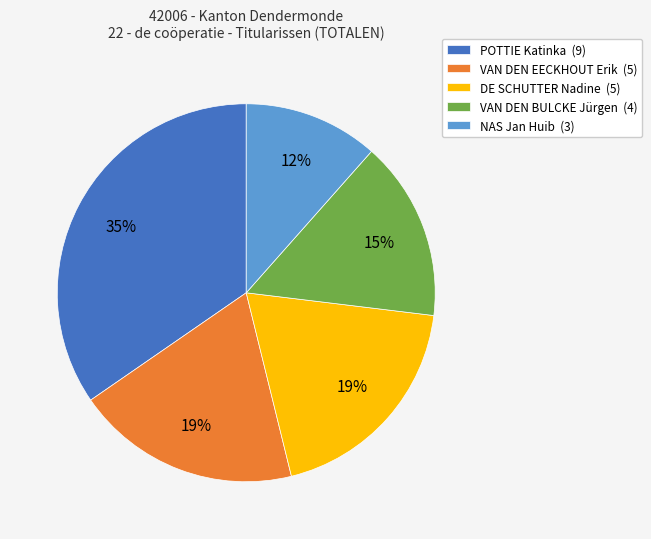

To the nearest percent, what portion does POTTIE Katinka represent?

35%